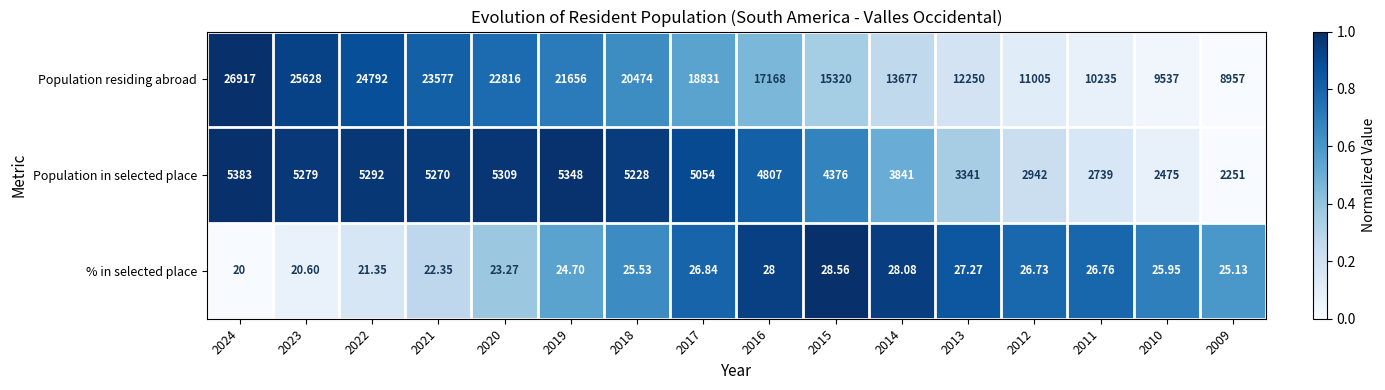

How many series are shown in this chart?

3